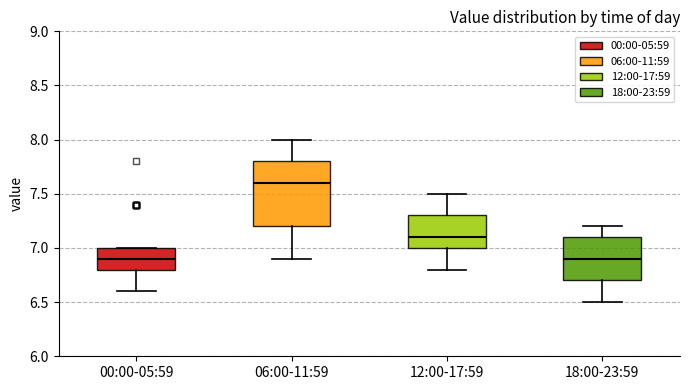

Reading left to right, read every box against the y-axis: the position of its median line, the range the box covers, and the ends of its whiskers. The values are not printed on the chart, so give them approximately, as read against the axis.

00:00-05:59: median 6.9, box 6.8 to 7.0, whiskers 6.6 to 7.0
06:00-11:59: median 7.6, box 7.2 to 7.8, whiskers 6.9 to 8.0
12:00-17:59: median 7.1, box 7.0 to 7.3, whiskers 6.8 to 7.5
18:00-23:59: median 6.9, box 6.7 to 7.1, whiskers 6.5 to 7.2